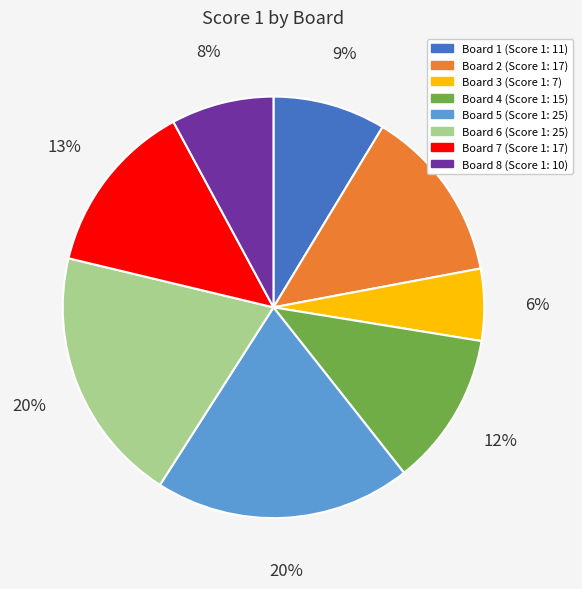

To the nearest percent, what percentage of the pie is Board 4?

12%